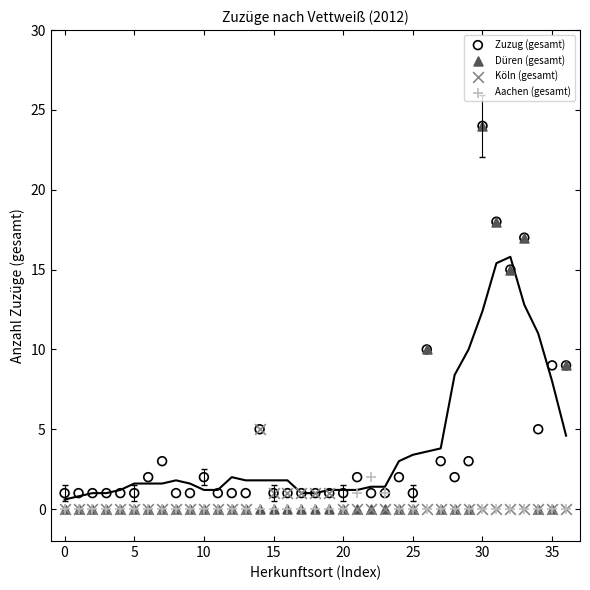

Which series has the widest spread of Y values?

Düren (gesamt)